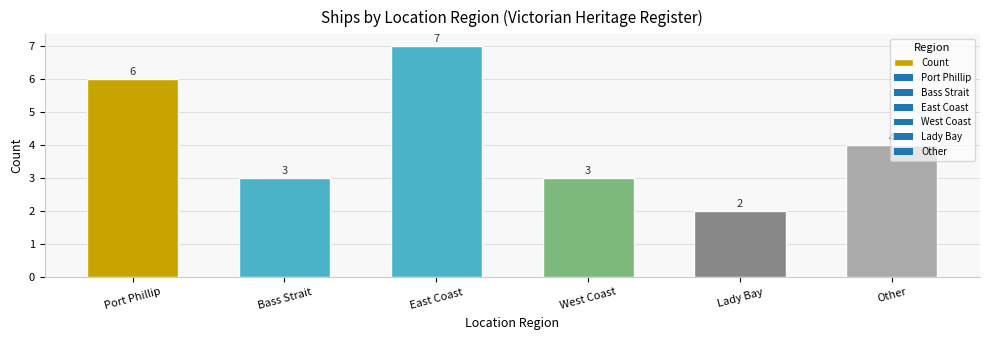

How many distinct data groups are displayed?

1